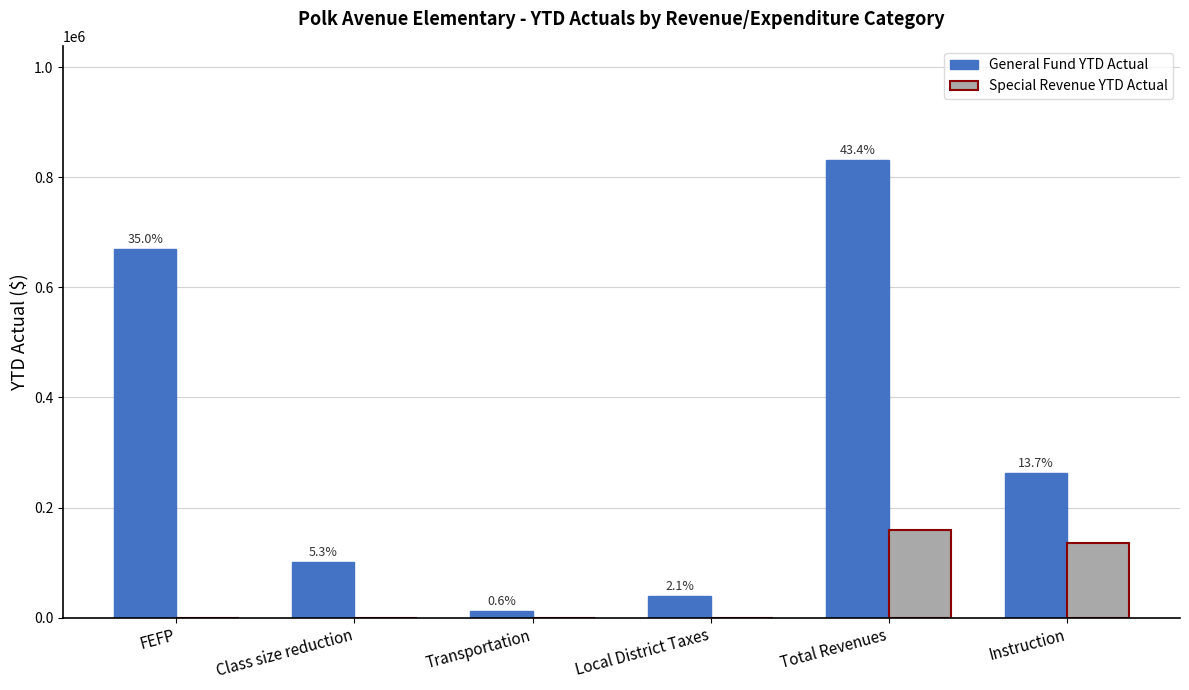

At which label is General Fund YTD Actual closest to 421405?

Instruction